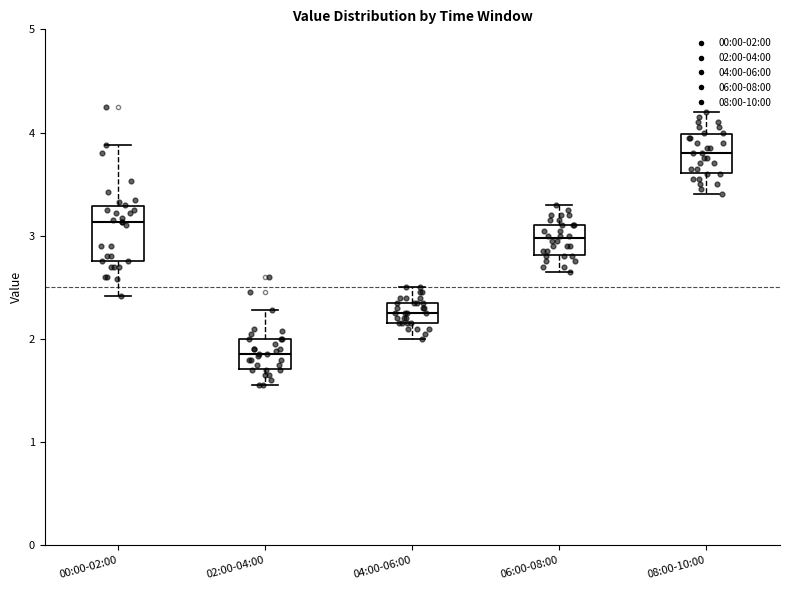

Where does the lower whisker of the box for 02:00-04:00 end on the y-axis? The values are not printed on the chart, so give them approximately, as read against the axis.

1.6